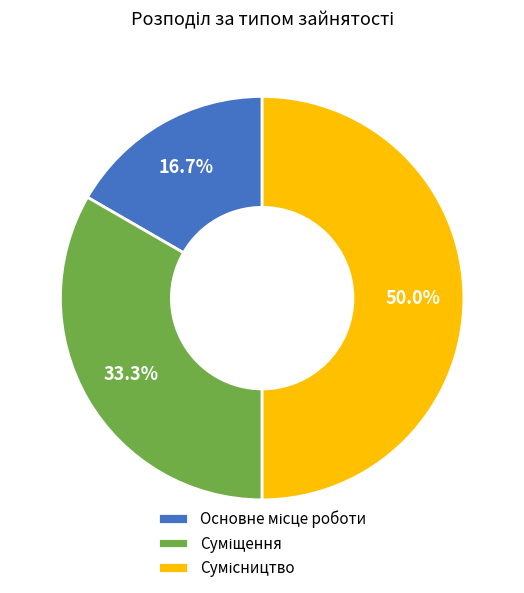

Rank the categories by value from highest to lowest.

Сумісництво, Суміщення, Основне місце роботи